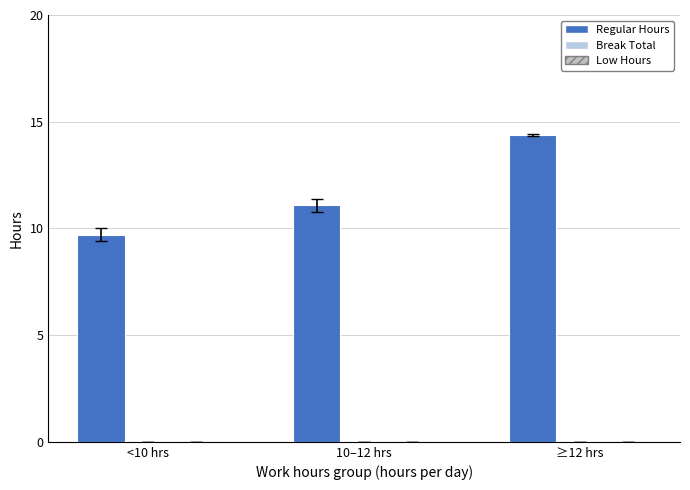

How many data points does each series have?

3